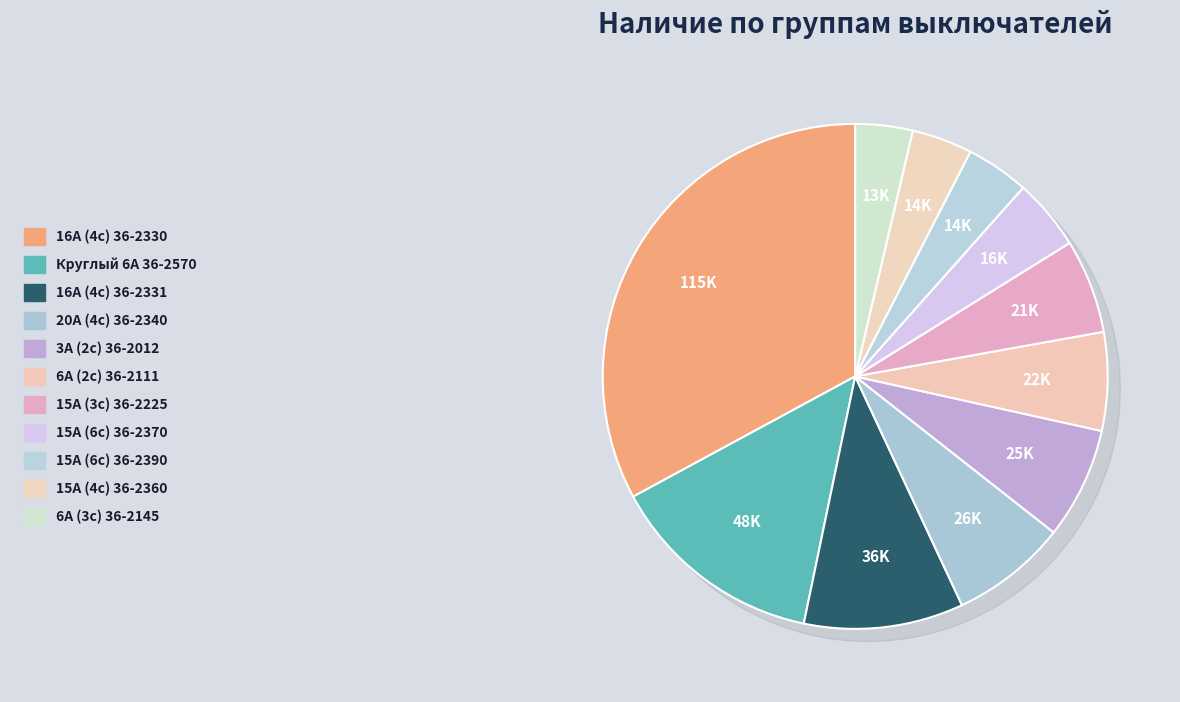

What is the change in value from 20А (4с) 36-2340 to 15А (3с) 36-2225?

-4950